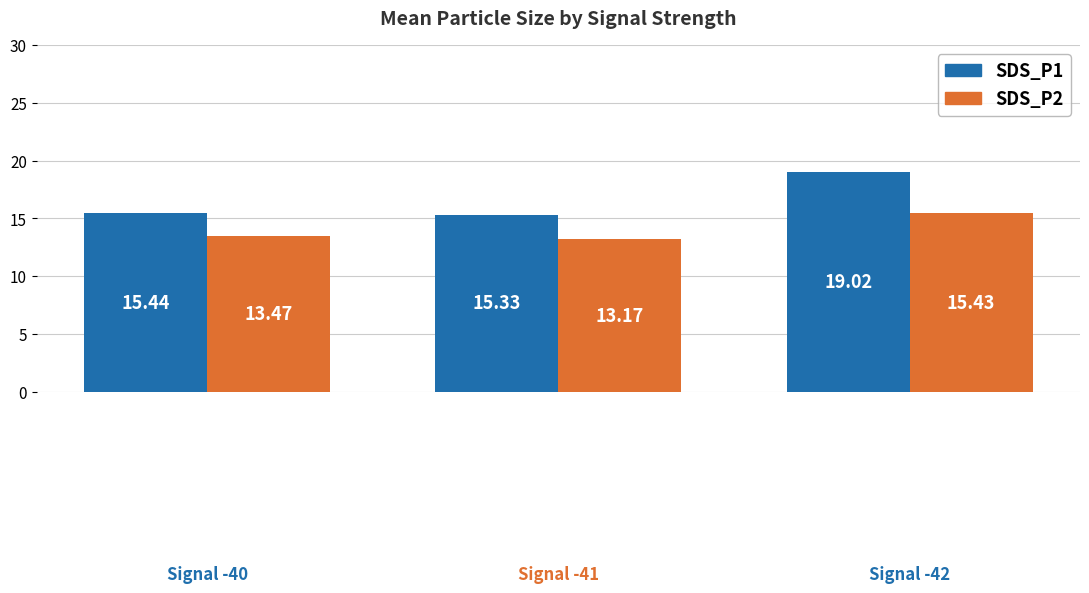

What is the difference between the maximum and minimum values in the SDS_P1 series?

3.7